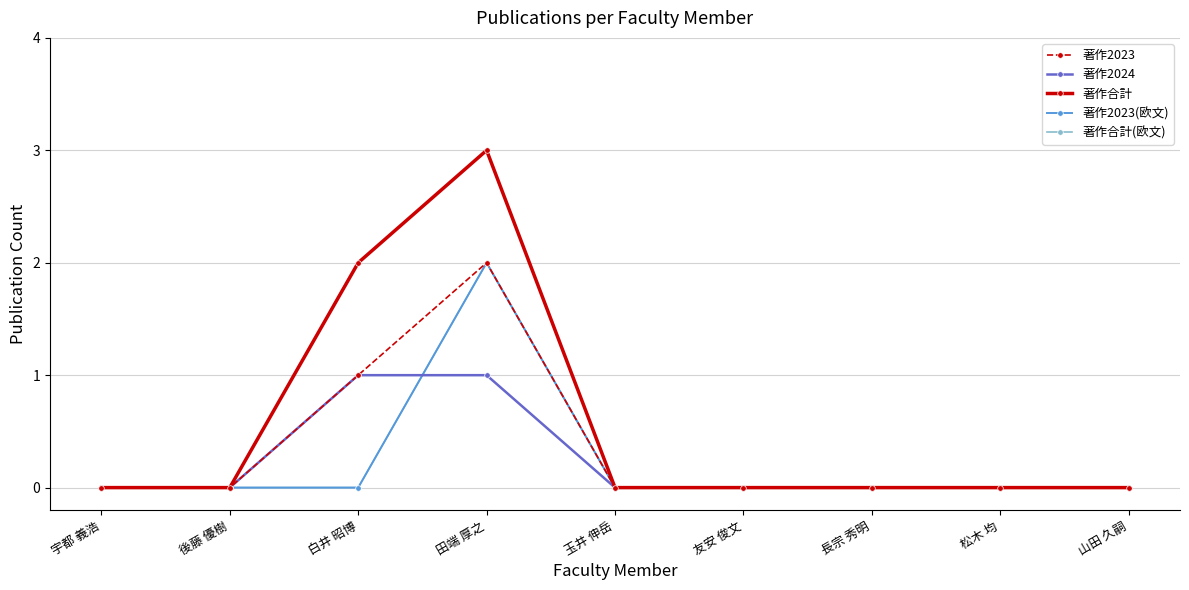

Reading right to left, extract all data points from this chart.

著作2023: 0	0	0	0	0	2	1	0	0
著作2024: 0	0	0	0	0	1	1	0	0
著作合計: 0	0	0	0	0	3	2	0	0
著作2023(欧文): 0	0	0	0	0	2	0	0	0
著作合計(欧文): 0	0	0	0	0	2	0	0	0